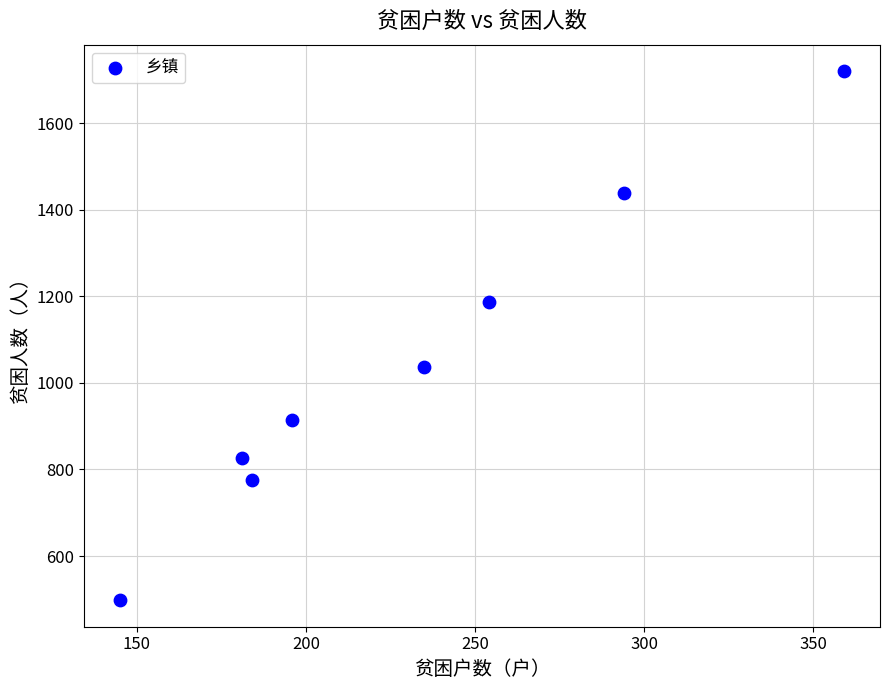

What is the range of Y values (max minus min)?

1222